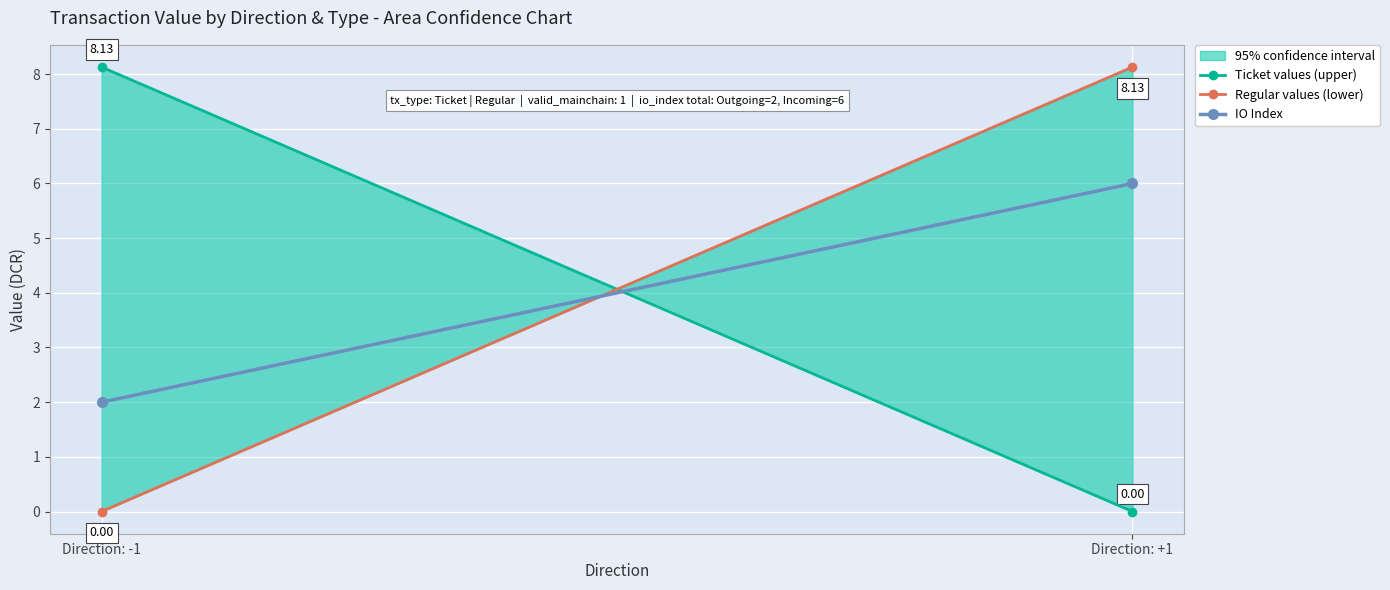

Which label corresponds to the largest value in the chart?

Direction: -1